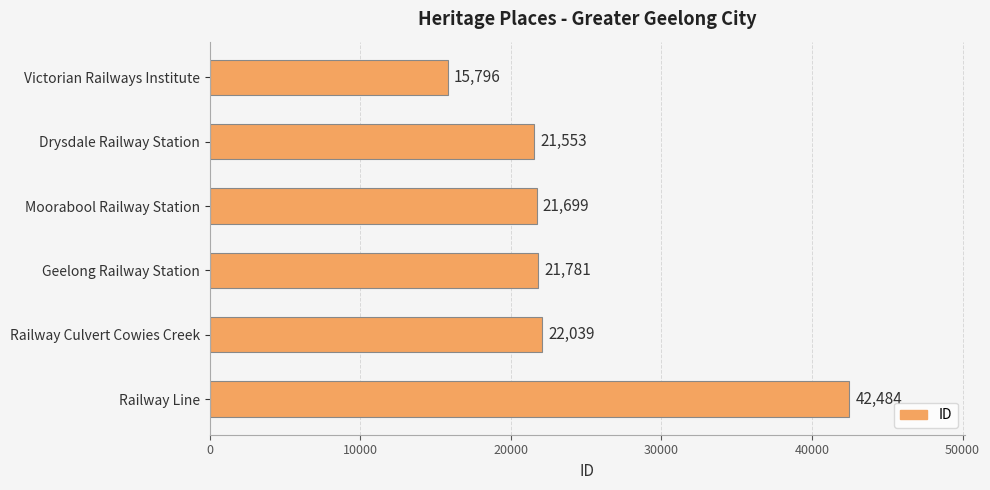

Rank the categories by value from highest to lowest.

Railway Line, Railway Culvert Cowies Creek, Geelong Railway Station, Moorabool Railway Station, Drysdale Railway Station, Victorian Railways Institute